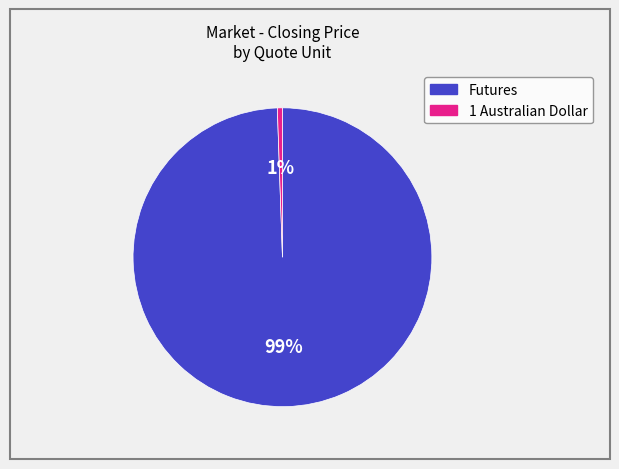

Which slice is the smallest?

1 Australian Dollar